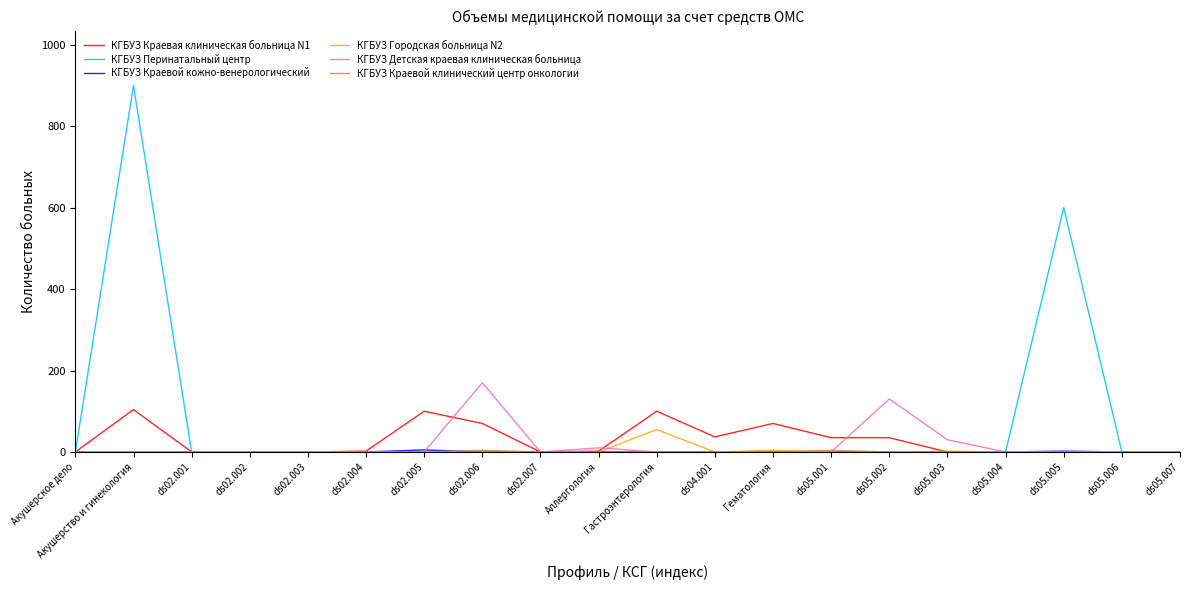

What is the maximum value shown in the chart?

900